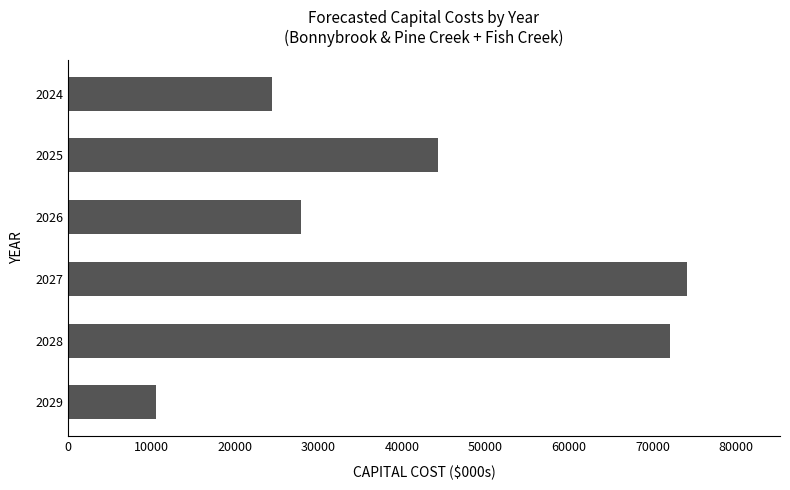

The value at 2025 is 44325.5. True or false?

True